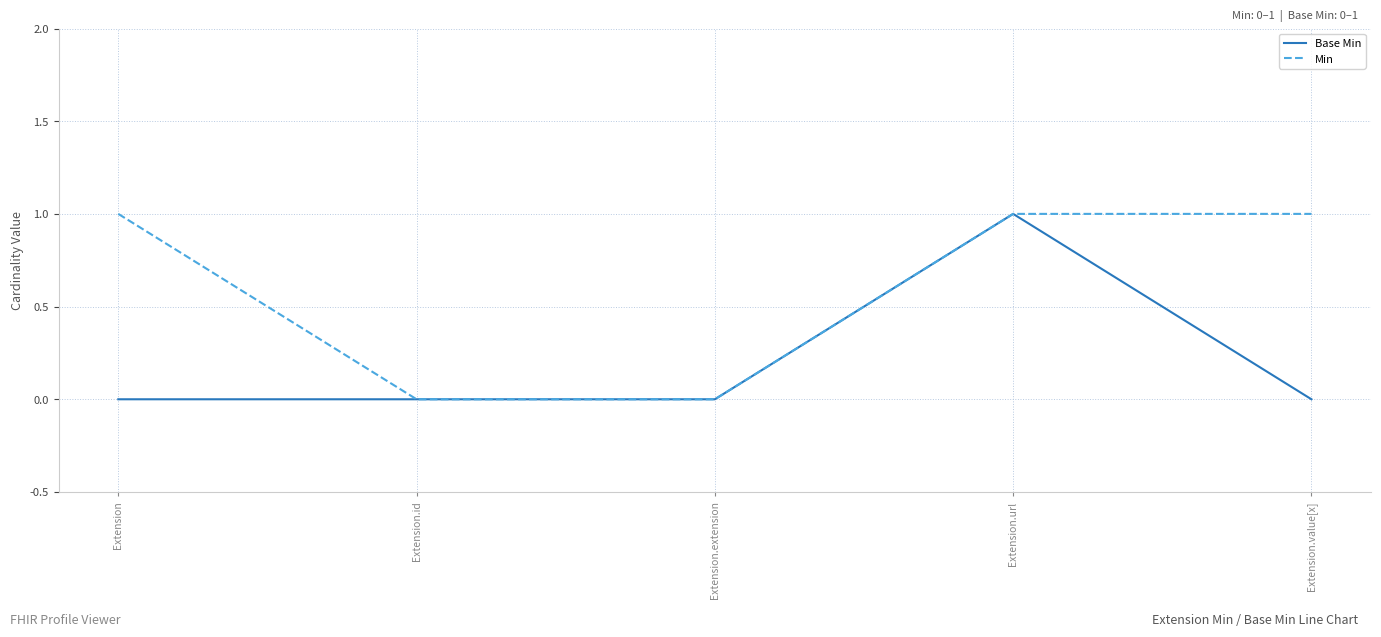

Is the value of Min at Extension.url greater than the value of Base Min at Extension.id?

Yes